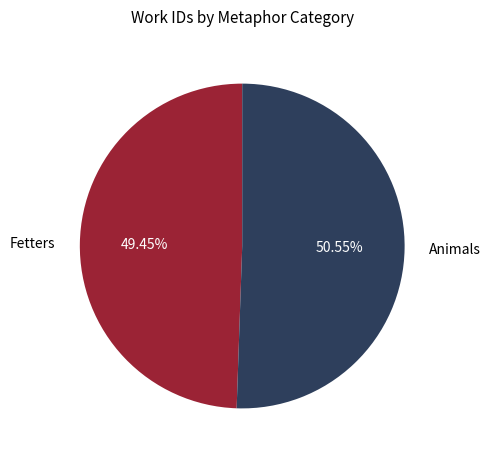

Count the number of slices in the pie.

2